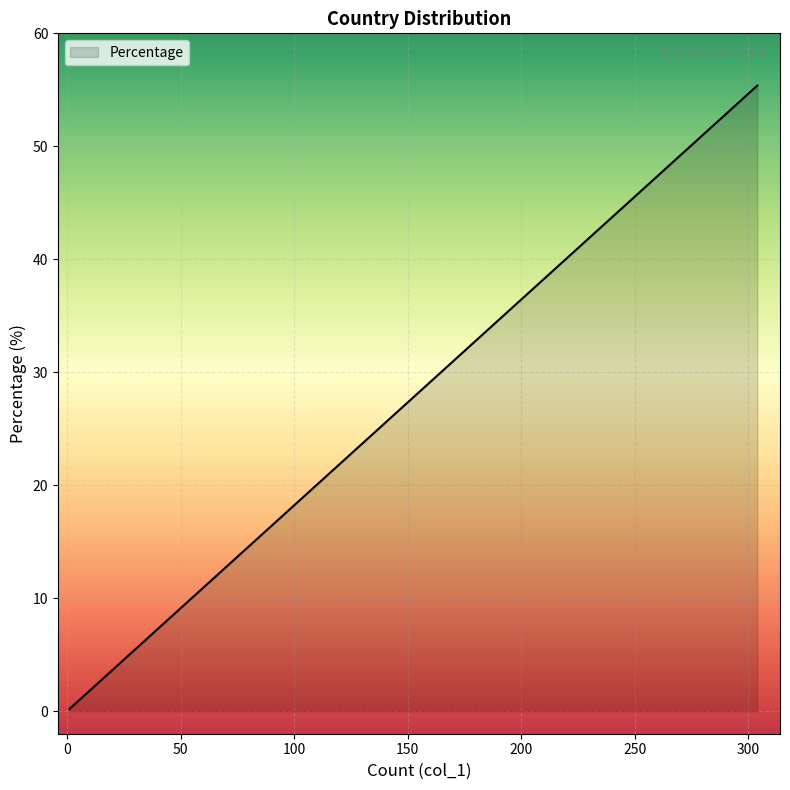

True or false: the data shows 0.3 at Korea.

False